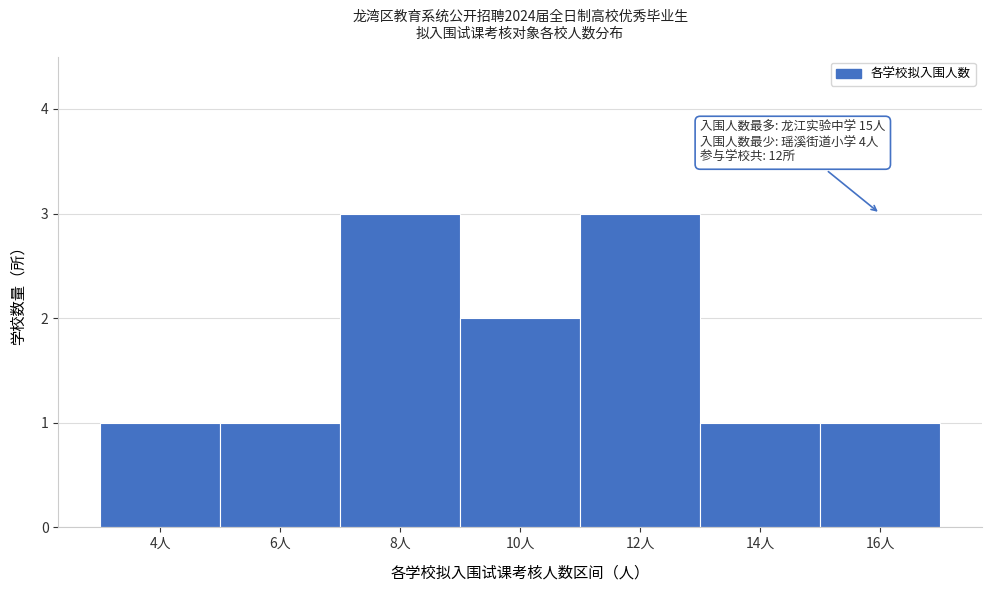

Reading left to right, what are all the values shown in this chart?

4人=1	6人=1	8人=3	10人=2	12人=3	14人=1	16人=1